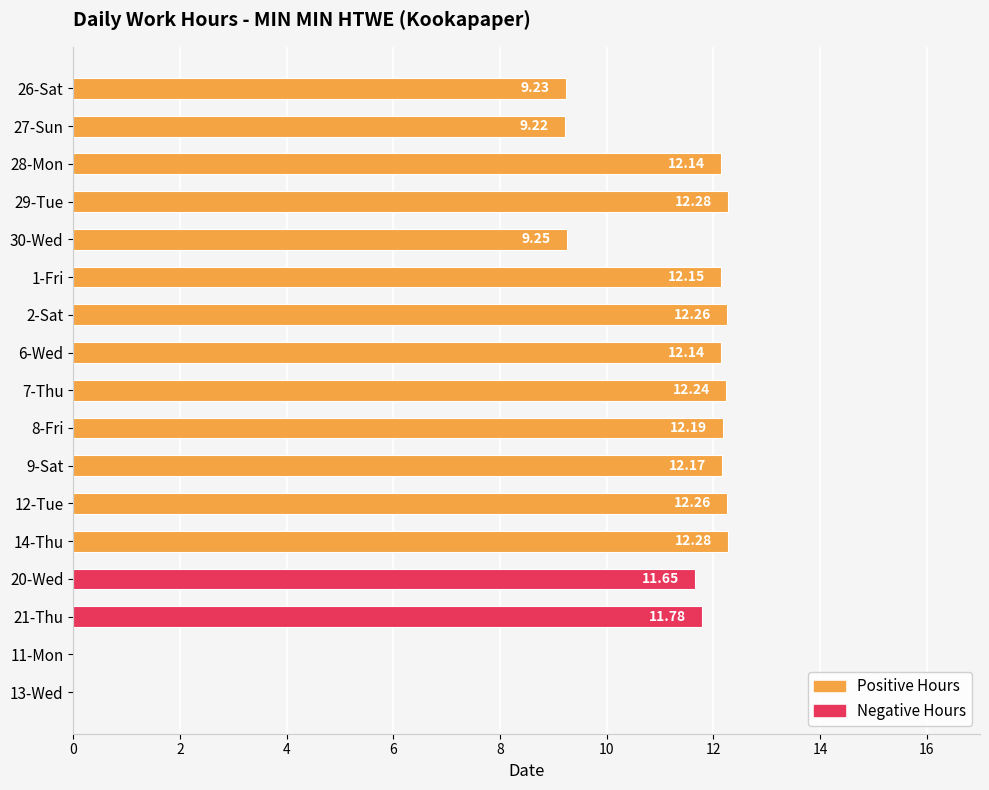

Between 1-Fri and 11-Mon, which is larger?

1-Fri